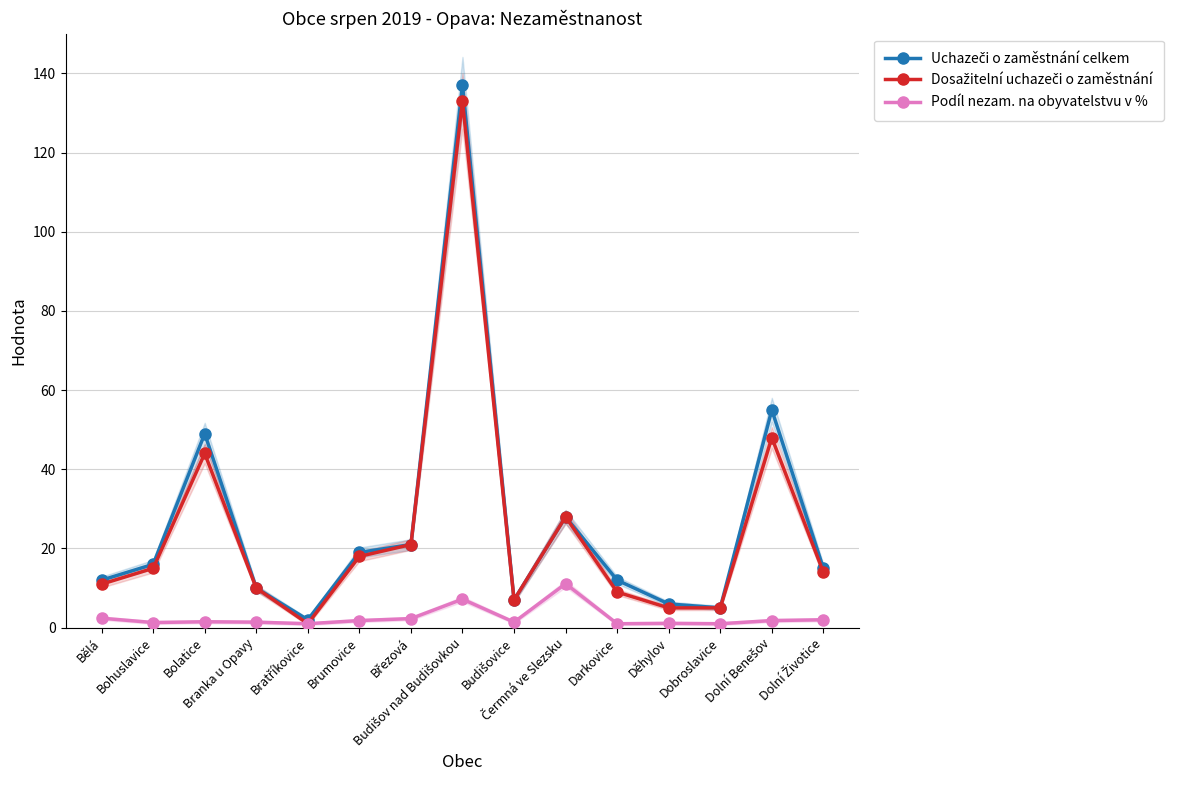

Reading left to right, transcribe all the data shown in this chart.

Uchazeči o zaměstnání celkem: Bělá=12.0	Bohuslavice=16.0	Bolatice=49.0	Branka u Opavy=10.0	Bratříkovice=2.0	Brumovice=19.0	Březová=21.0	Budišov nad Budišovkou=137.0	Budišovice=7.0	Čermná ve Slezsku=28.0	Darkovice=12.0	Děhylov=6.0	Dobroslavice=5.0	Dolní Benešov=55.0	Dolní Životice=15.0
Dosažitelní uchazeči o zaměstnání: Bělá=11.0	Bohuslavice=15.0	Bolatice=44.0	Branka u Opavy=10.0	Bratříkovice=1.0	Brumovice=18.0	Březová=21.0	Budišov nad Budišovkou=133.0	Budišovice=7.0	Čermná ve Slezsku=28.0	Darkovice=9.0	Děhylov=5.0	Dobroslavice=5.0	Dolní Benešov=48.0	Dolní Životice=14.0
Podíl nezam. na obyvatelstvu v %: Bělá=2.4	Bohuslavice=1.3	Bolatice=1.5	Branka u Opavy=1.4	Bratříkovice=1.0	Brumovice=1.8	Březová=2.3	Budišov nad Budišovkou=7.2	Budišovice=1.4	Čermná ve Slezsku=11.1	Darkovice=1.0	Děhylov=1.1	Dobroslavice=1.0	Dolní Benešov=1.8	Dolní Životice=2.0